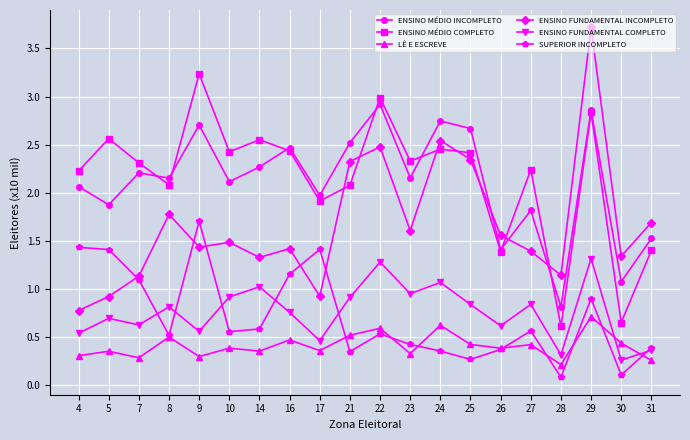

Does the chart have visible grid lines?

Yes